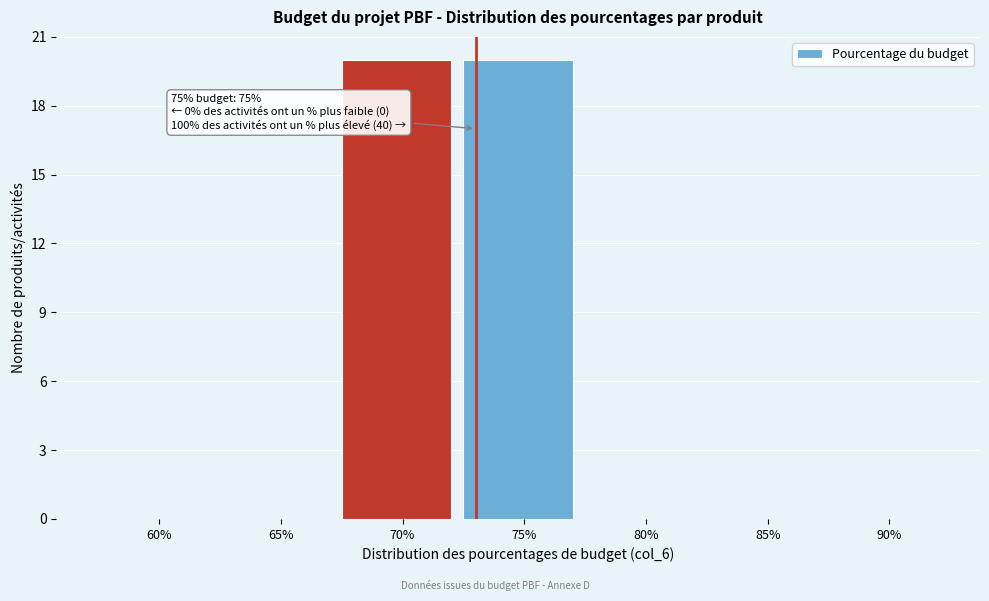

Reading left to right, transcribe all the data shown in this chart.

60%=0	65%=0	70%=20	75%=20	80%=0	85%=0	90%=0